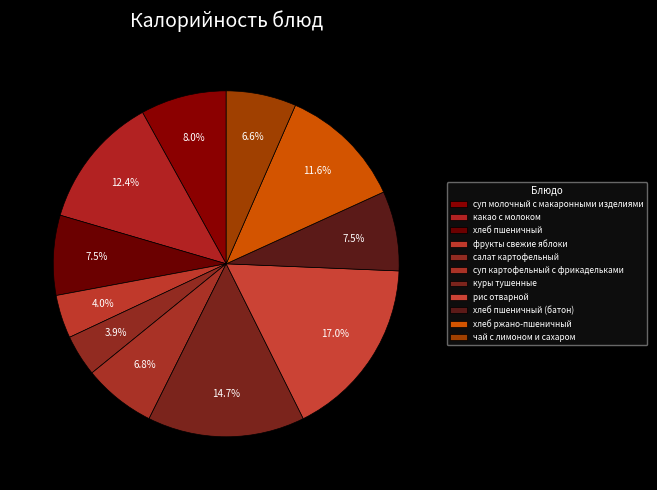

Rank the categories by value from highest to lowest.

рис отварной, куры тушенные, какао с молоком, хлеб ржано-пшеничный, суп молочный с макаронными изделиями, хлеб пшеничный, хлеб пшеничный (батон), суп картофельный с фрикадельками, чай с лимоном и сахаром, фрукты свежие яблоки, салат картофельный